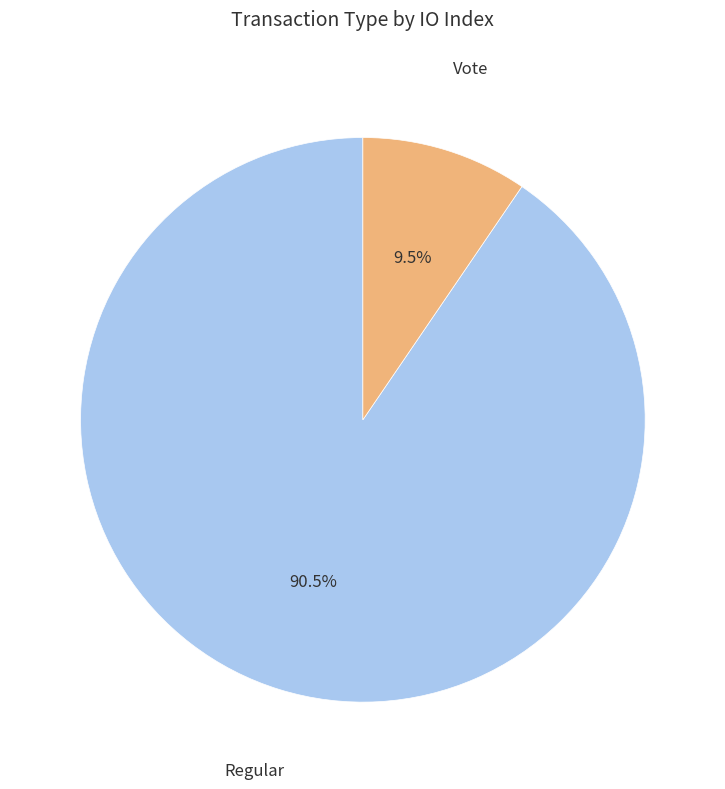

Combined, what portion of the pie is Regular and Vote?

100.0%